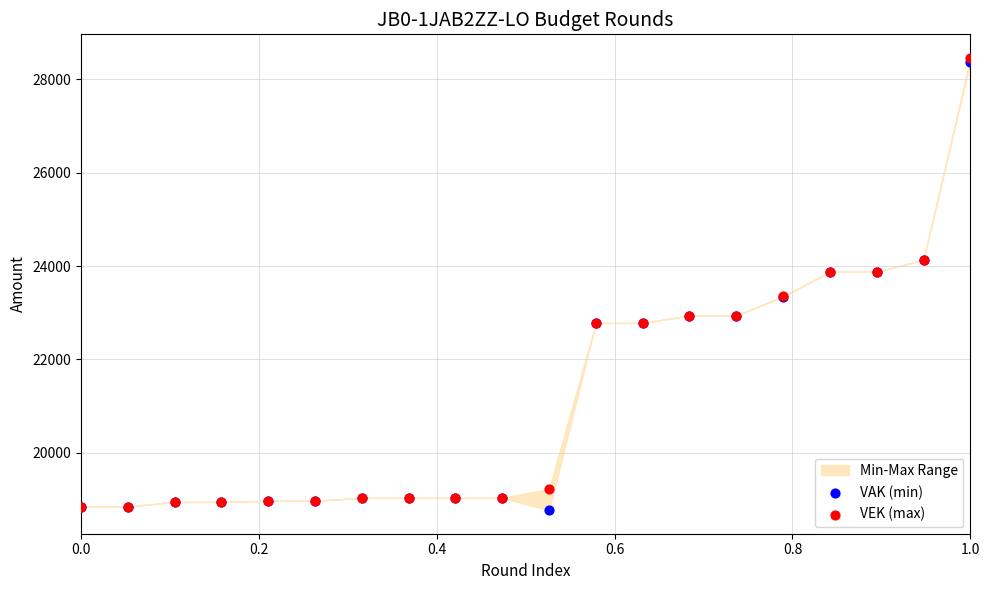

Which series reaches the maximum Y coordinate?

VEK (max)